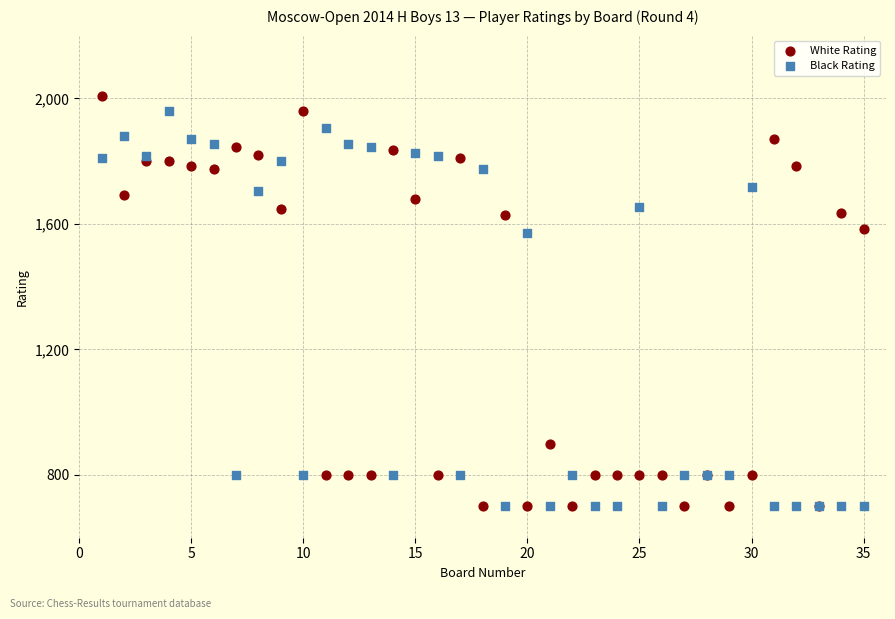

Which series has the widest spread of Y values?

White Rating